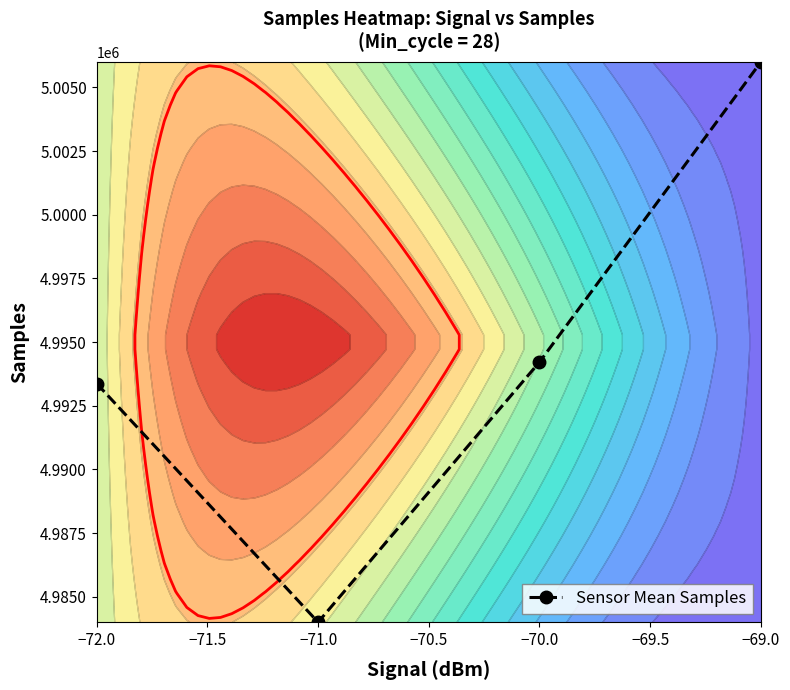

What is the minimum value for Sensor Mean Samples?

4984000.0